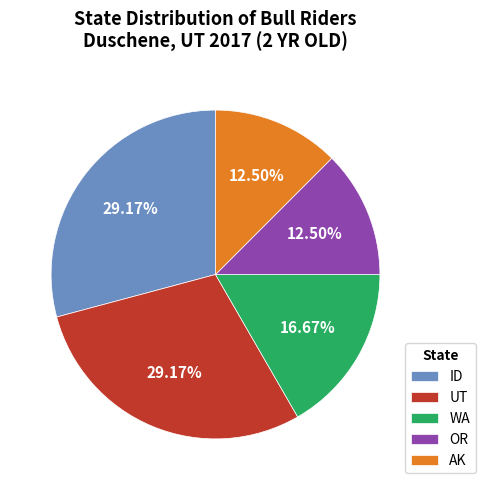

Does any single category account for the majority?

No